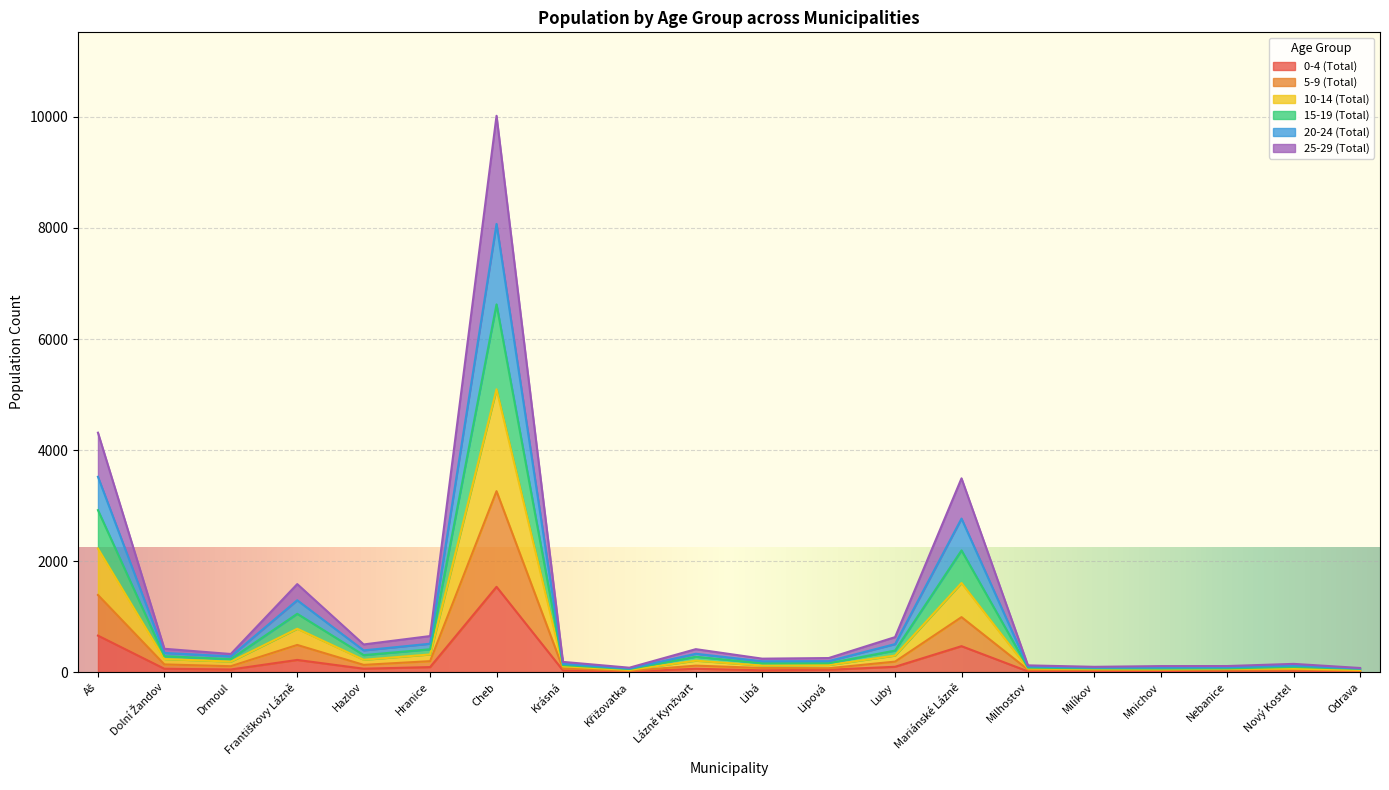

How many interior local peaks does the 10-14 (Total) series have?

5